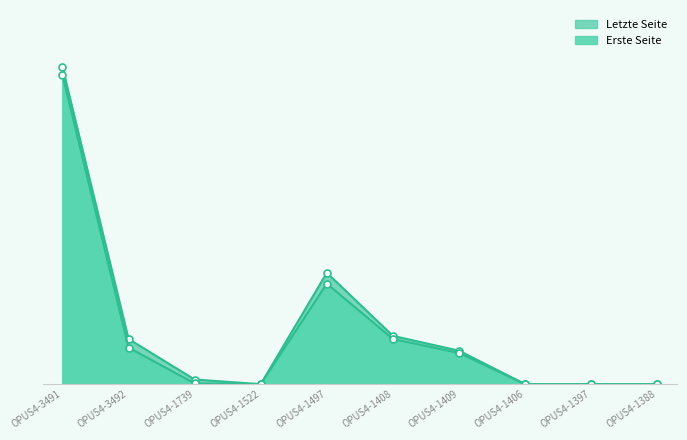

How many interior local peaks does the Erste Seite line series have?

1